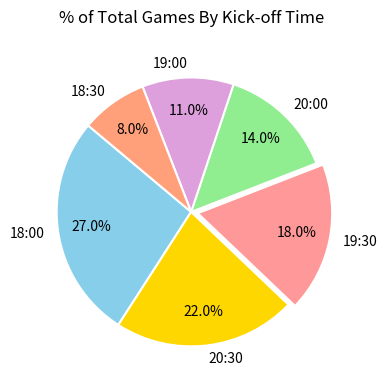

Count the number of slices in the pie.

6